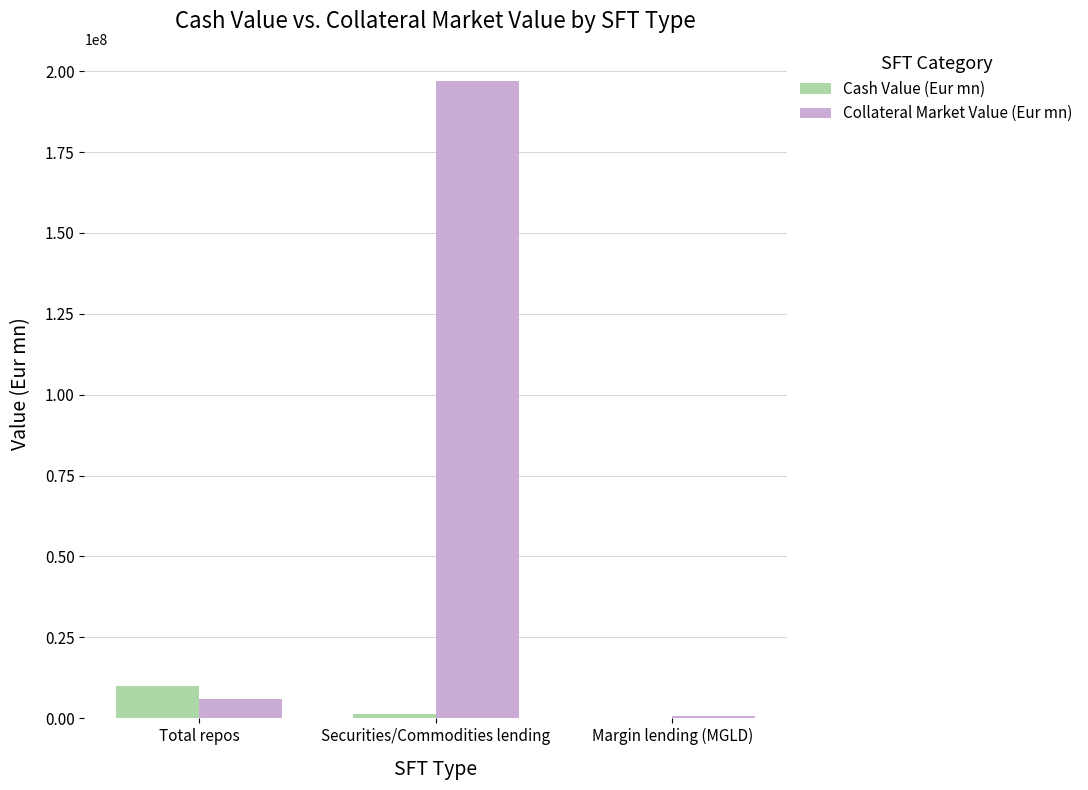

What is the greatest value displayed?

197040952.7